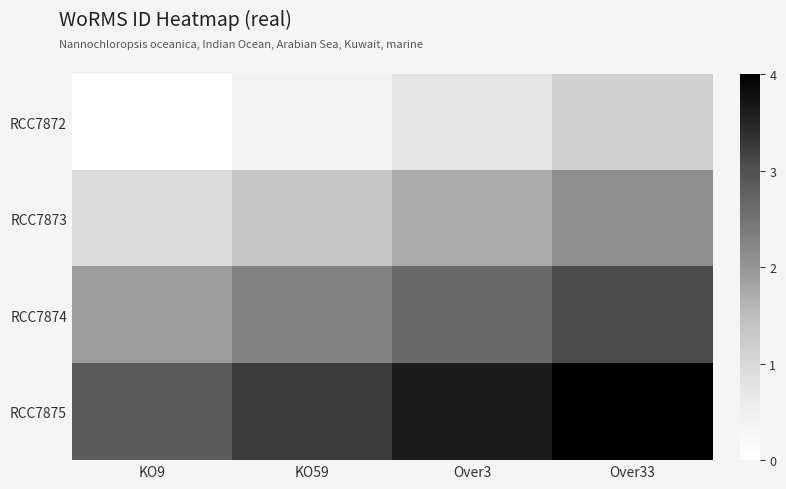

Rank the series by their average value, from highest to lowest.

RCC7875, RCC7874, RCC7873, RCC7872